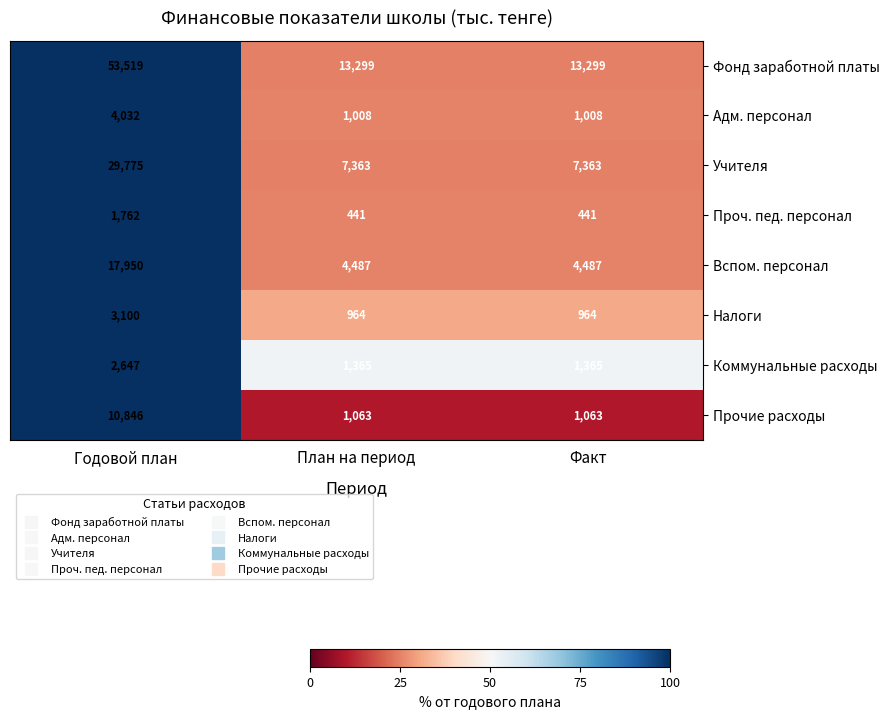

At how many categories does at least one series exceed 12157?

3